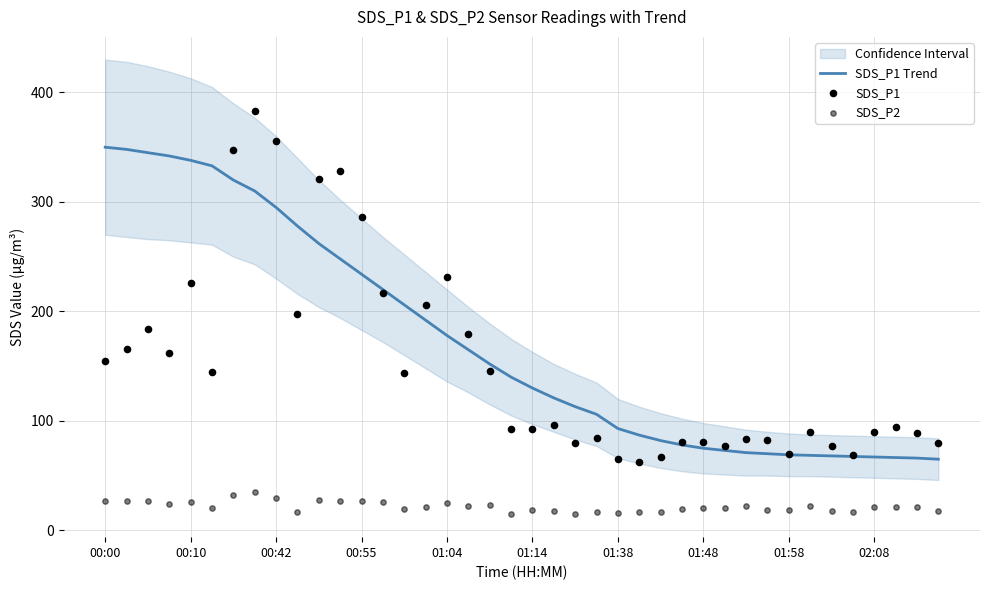

At how many categories does at least one series exceed 65?

40